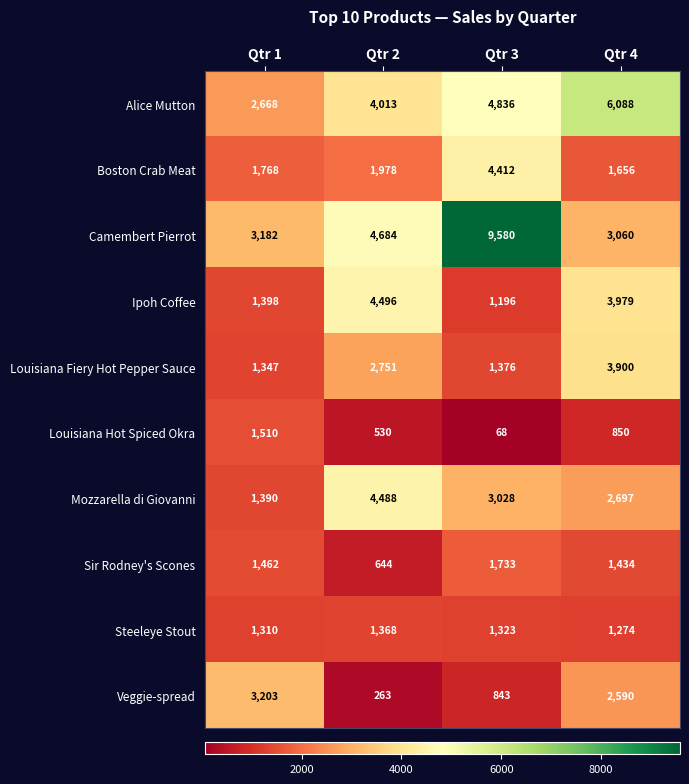

Between Qtr 3 and Qtr 4, which is larger?

Qtr 4